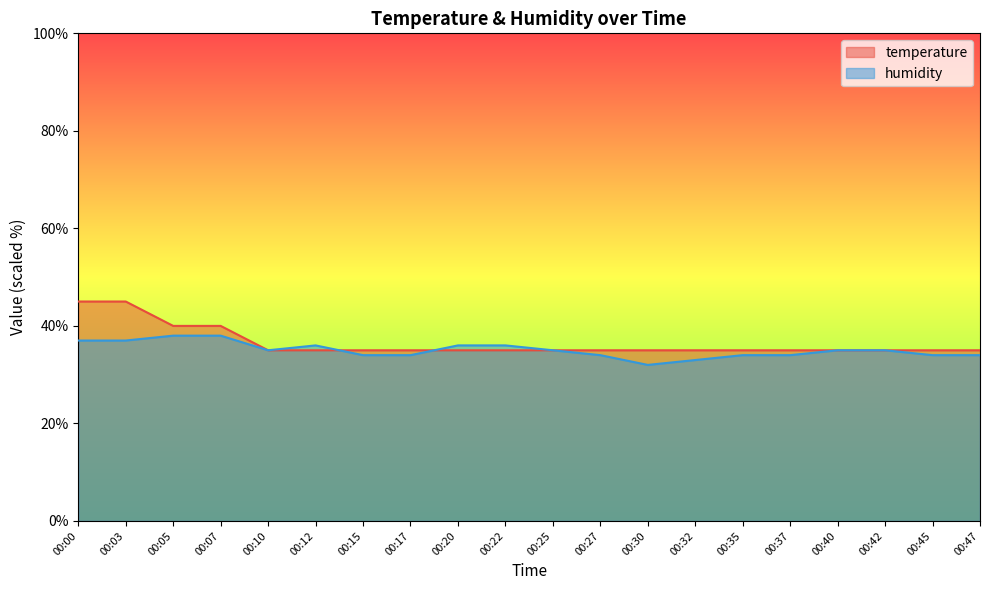

What is the value of the humidity point at the 19th from the left?

34.0